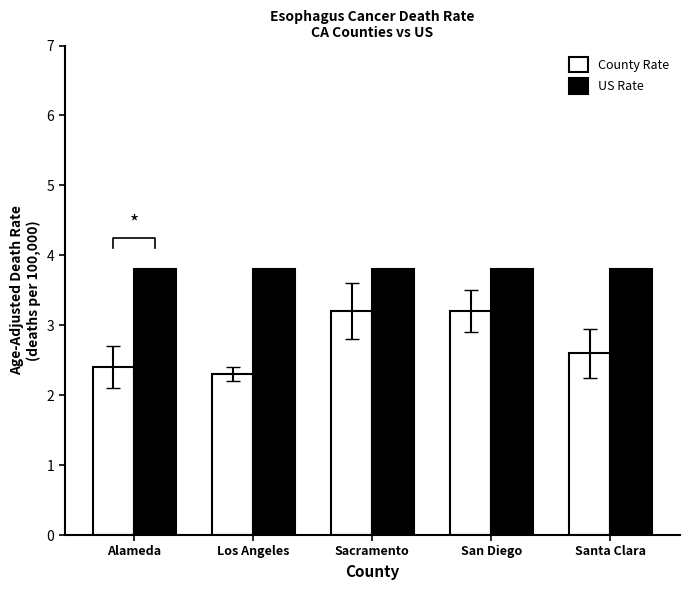

Is it true that County Rate equals 3.2 at Sacramento?

True